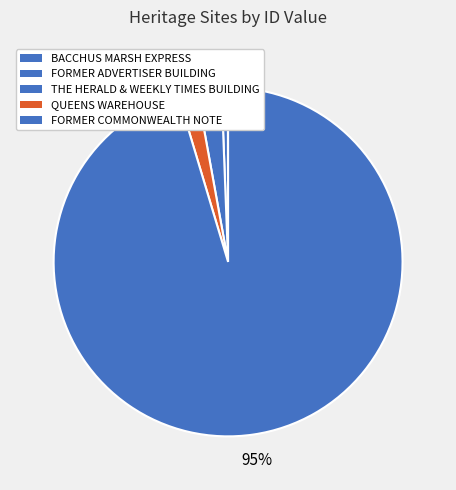

True or false: BACCHUS MARSH EXPRESS accounts for 7% of the total.

False